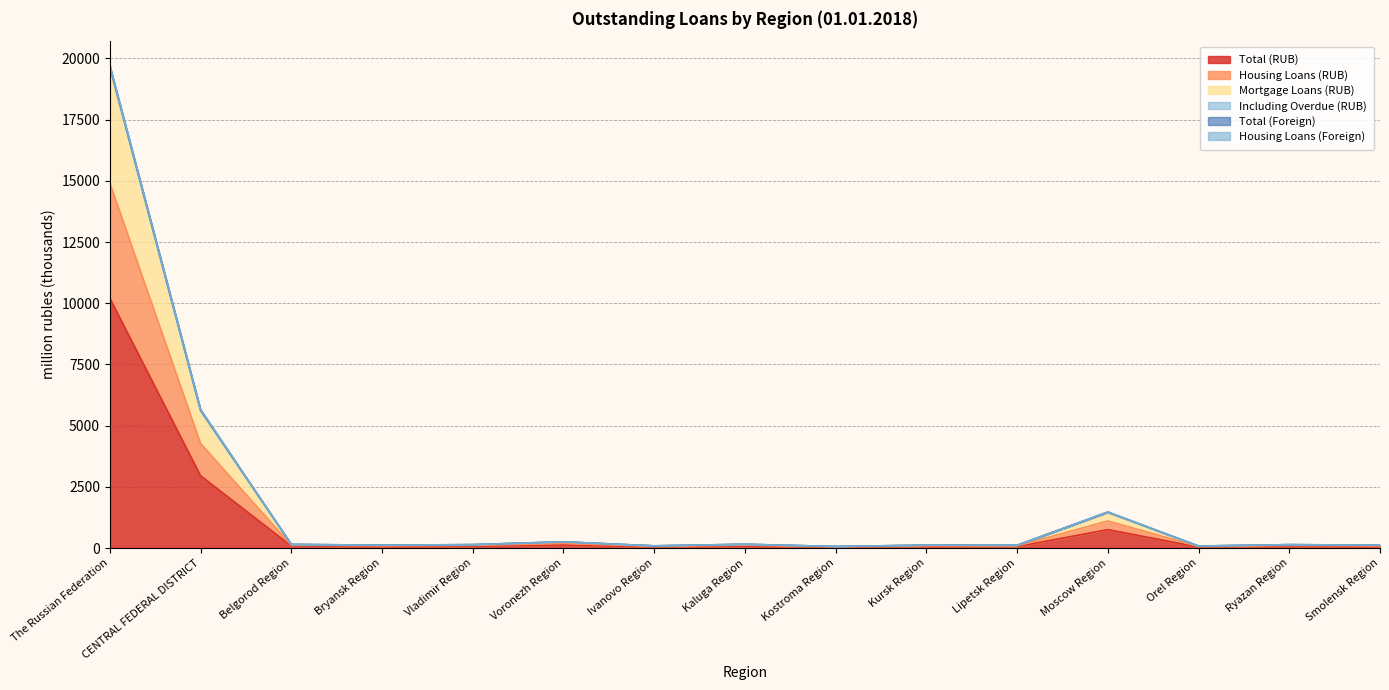

What is the difference between the highest and lowest values at Vladimir Region?

66.6